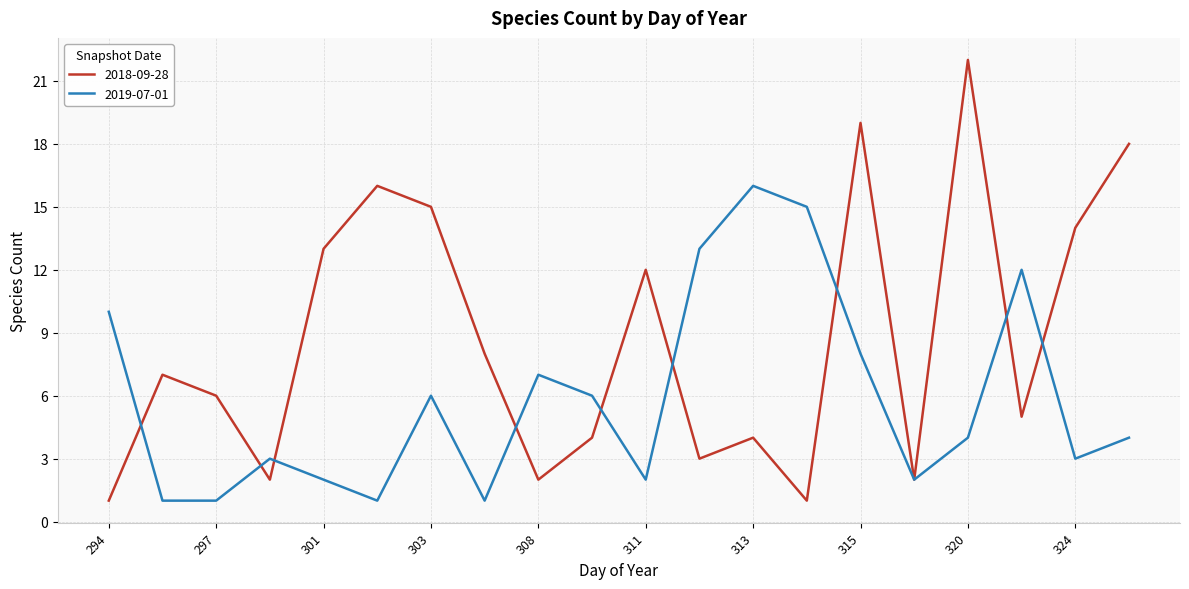

Which series has the largest total across all categories?

2018-09-28